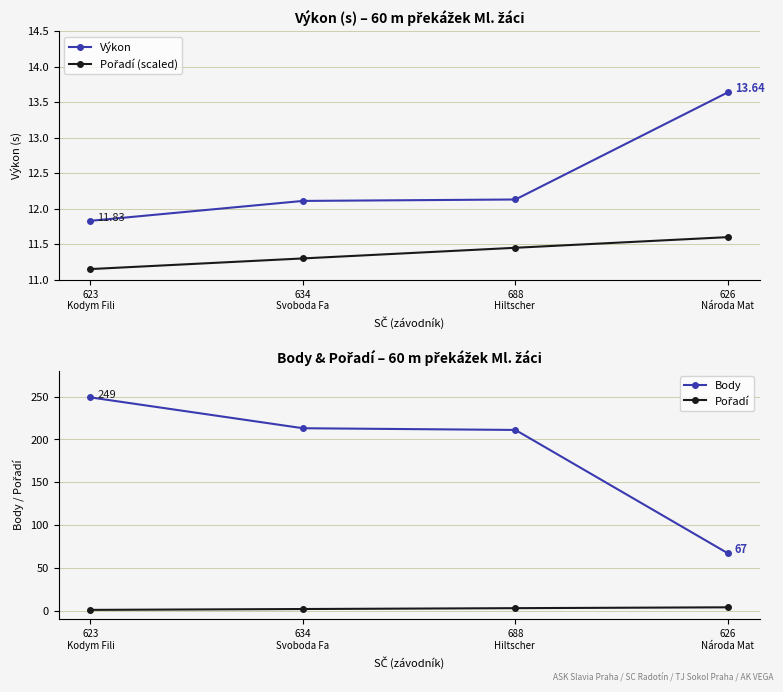

What is the difference between the maximum and minimum values in the Výkon series?

1.8